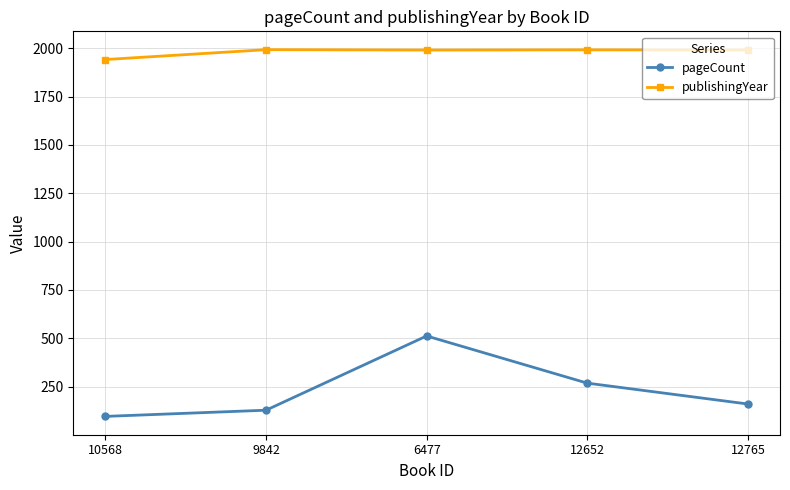

What is the value of the pageCount point at the 4th from the left?

268